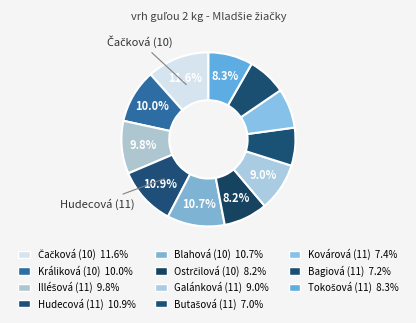

To the nearest percent, what portion does Blahová (10) represent?

11%